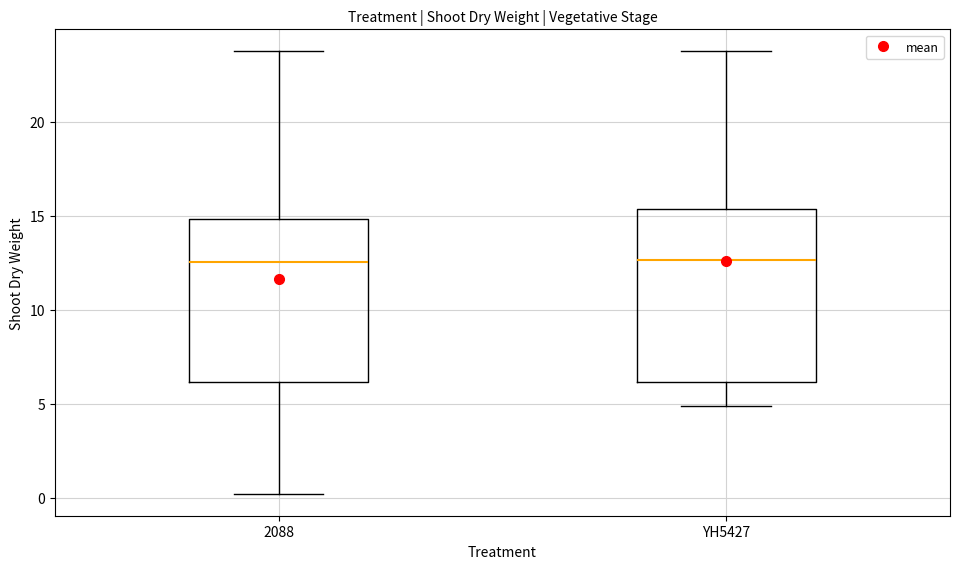

Reading left to right, transcribe this box plot: for each box, give where its median line is, the range the box spans, and where its two whiskers end, as read against the y-axis. The values are not printed on the chart, so give them approximately, as read against the axis.

2088: median 12.5, box 6.0 to 15.0, whiskers 0.0 to 23.5
YH5427: median 12.5, box 6.0 to 15.5, whiskers 5.0 to 23.5